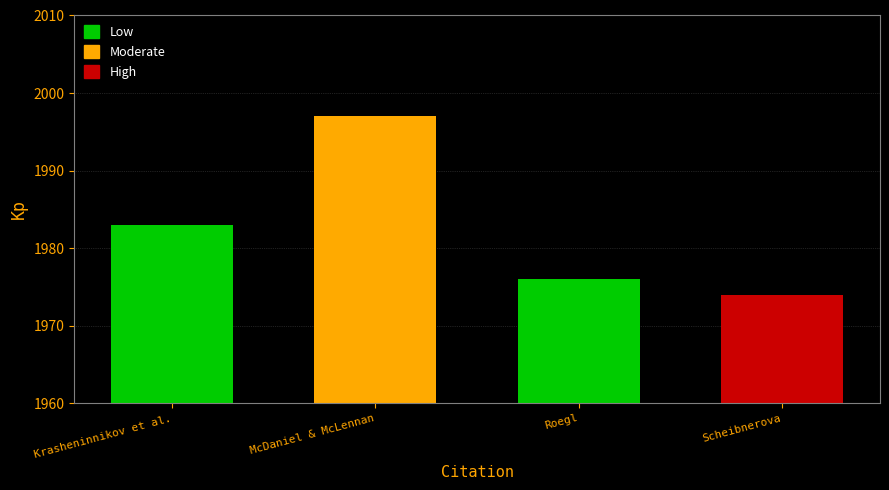

How many categories are shown in the chart?

4